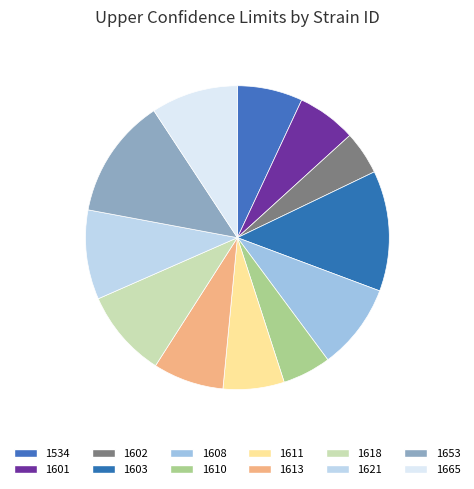

What is the smallest slice in the pie chart?

1602